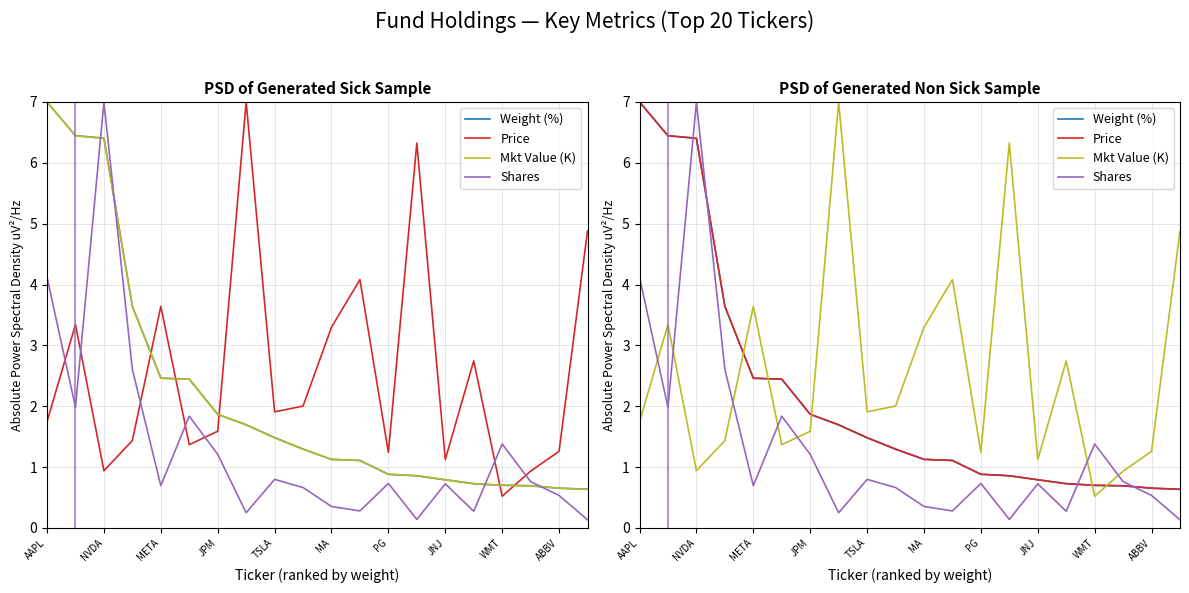

The Shares series shows 2.7 at AAPL. True or false?

False